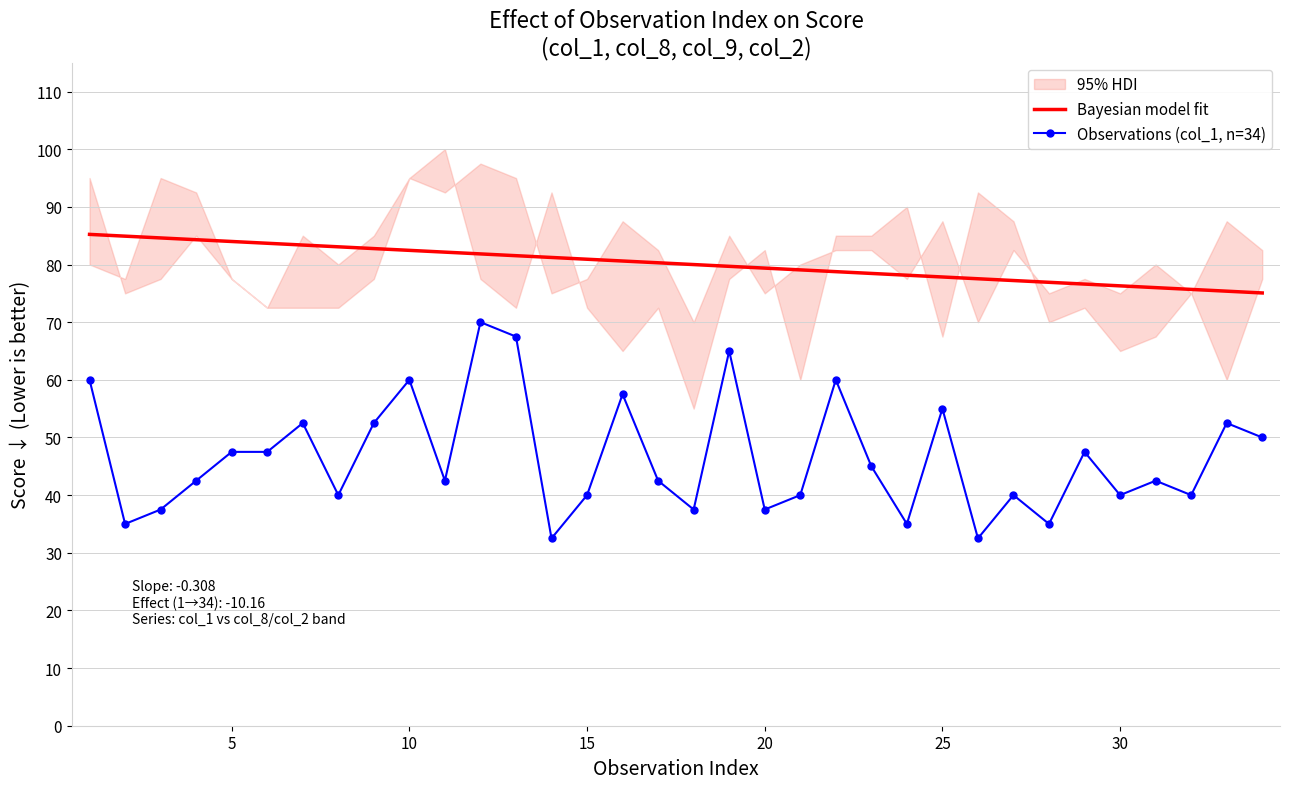

True or false: Bayesian model fit and Observations (col_1, n=34) cross at least once.

False